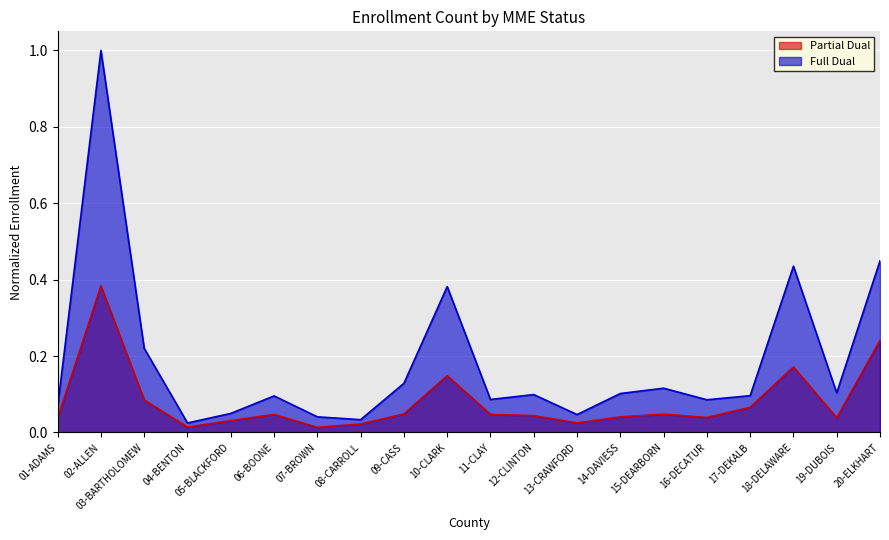

The Full Dual series shows 0.1 at 11-CLAY. True or false?

True